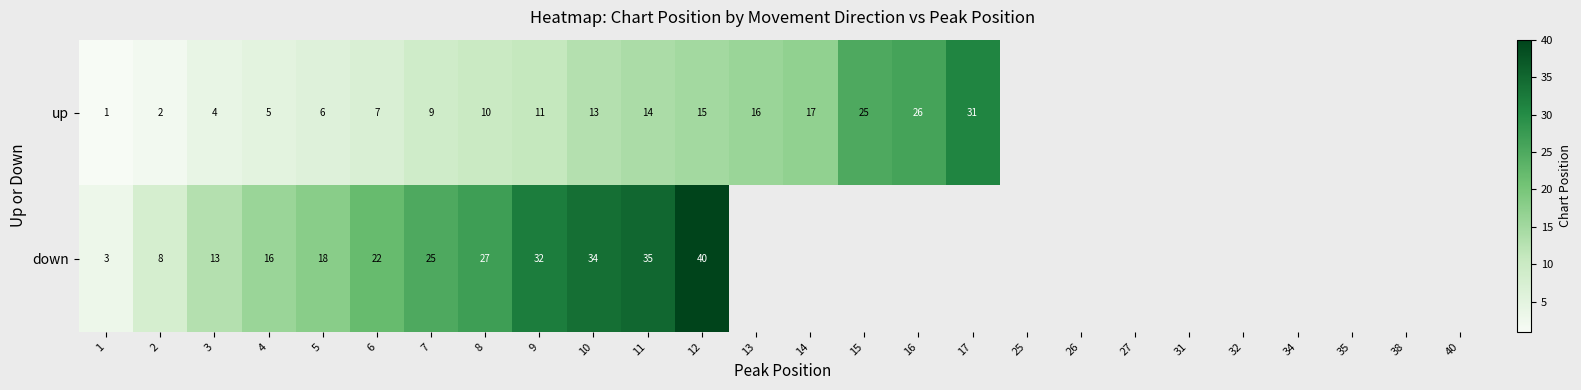

At 5, list the series in order from smallest to largest.

up, down